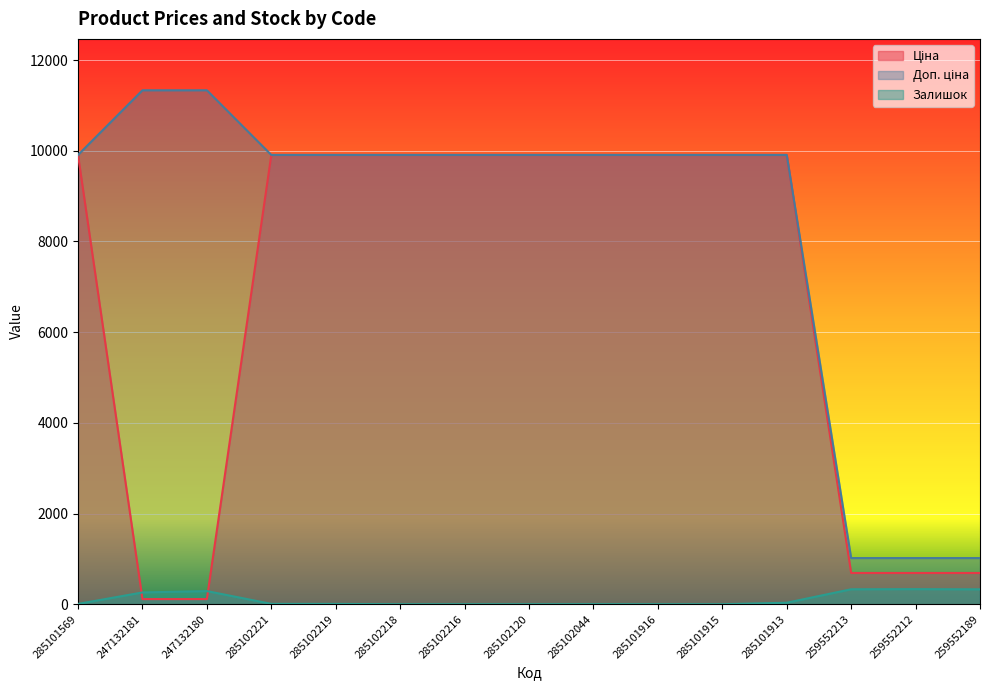

At which label does Залишок reach its peak?

259552212